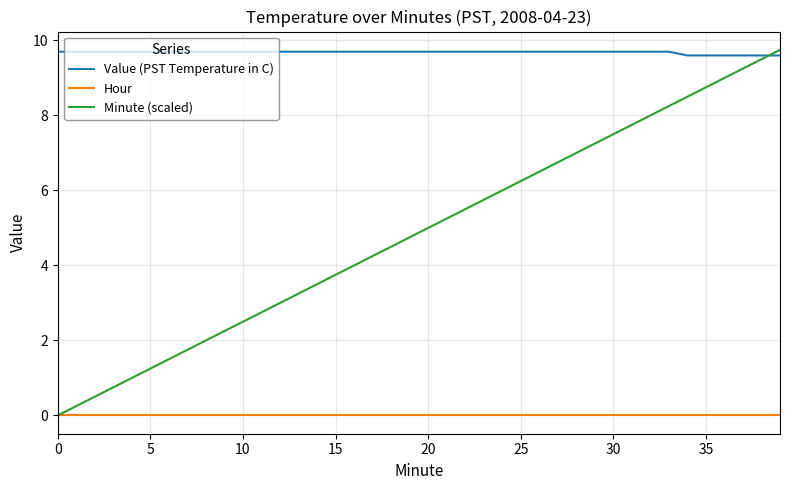

List the series in order of their overall mean, lowest first.

Hour, Minute (scaled), Value (PST Temperature in C)